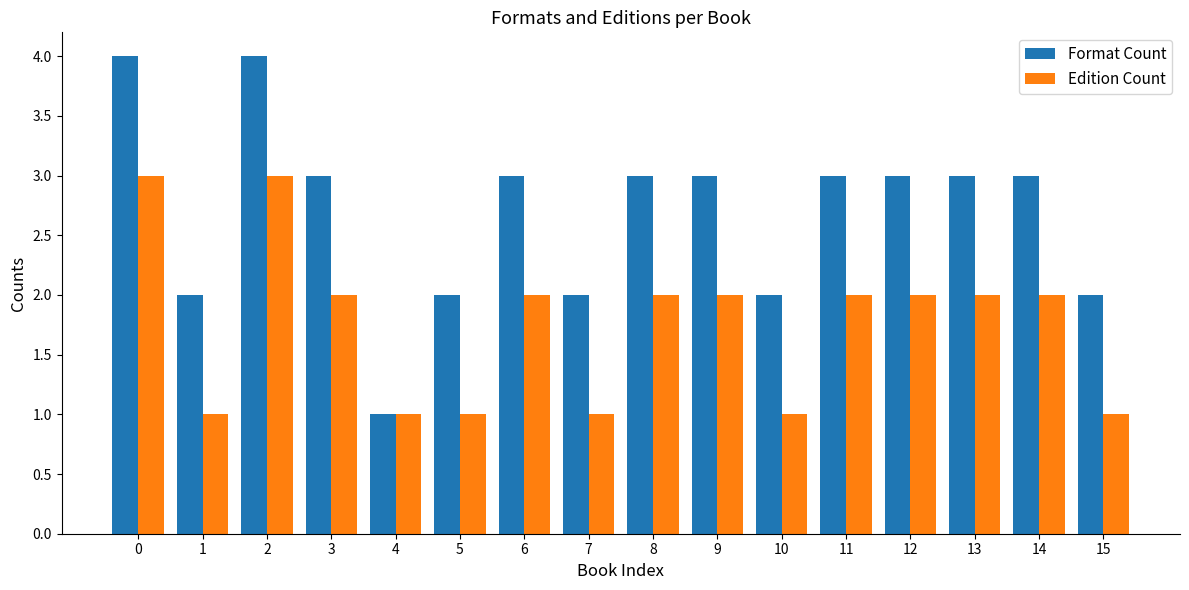

The Edition Count series shows 4 at 2. True or false?

False